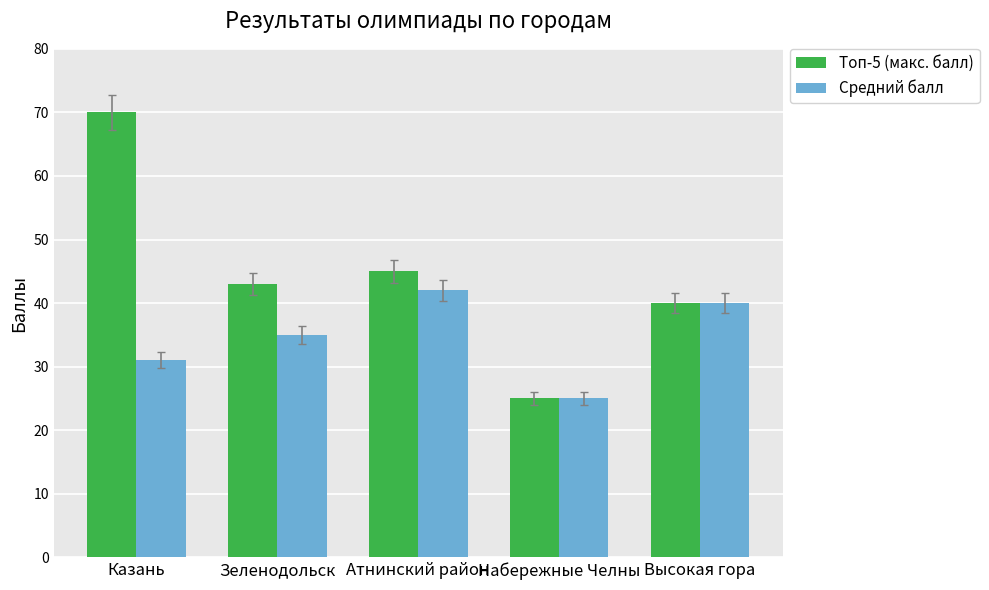

What is the difference between the second highest and minimum values in the Топ-5 (макс. балл) series?

20